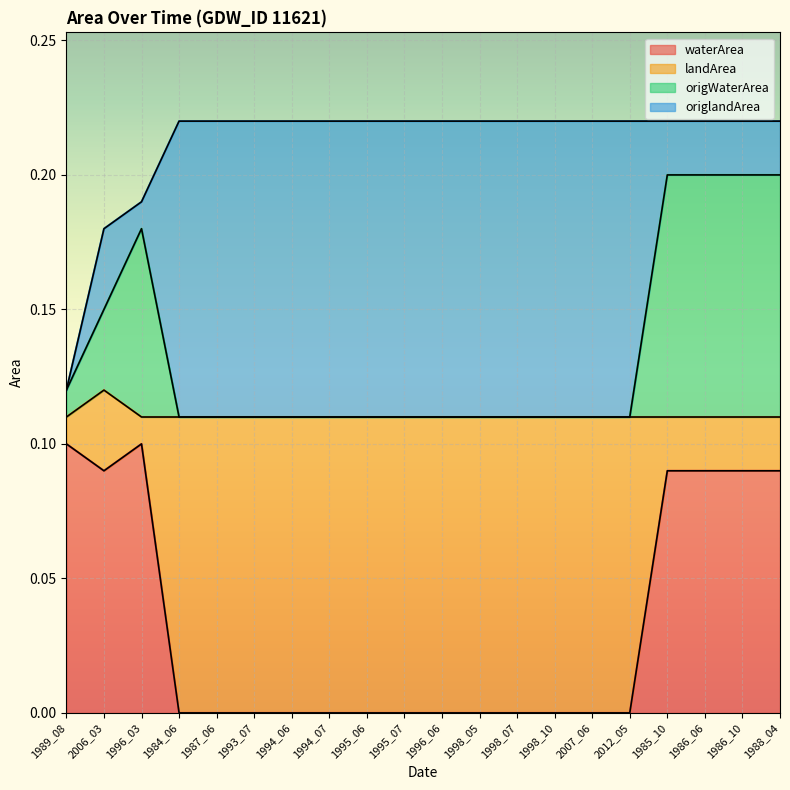

Is it true that waterArea equals 0.0 at 1995_06?

True